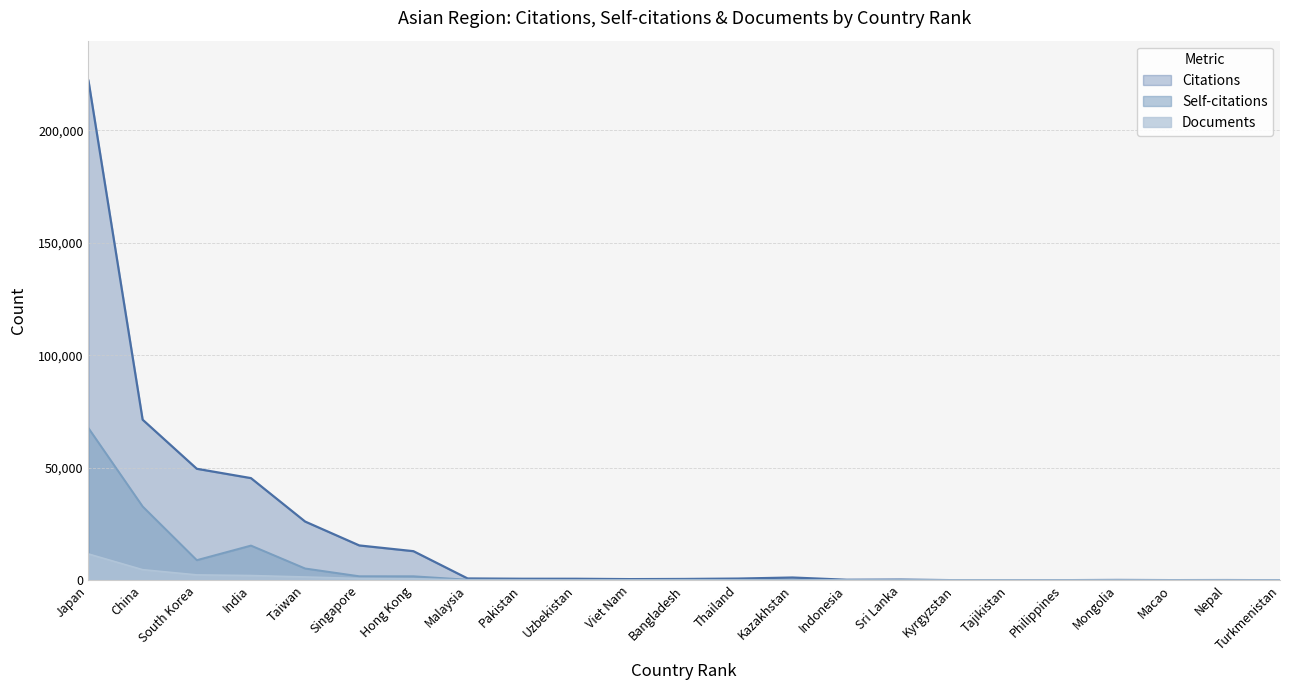

True or false: Self-citations and Citations intersect in this chart.

False